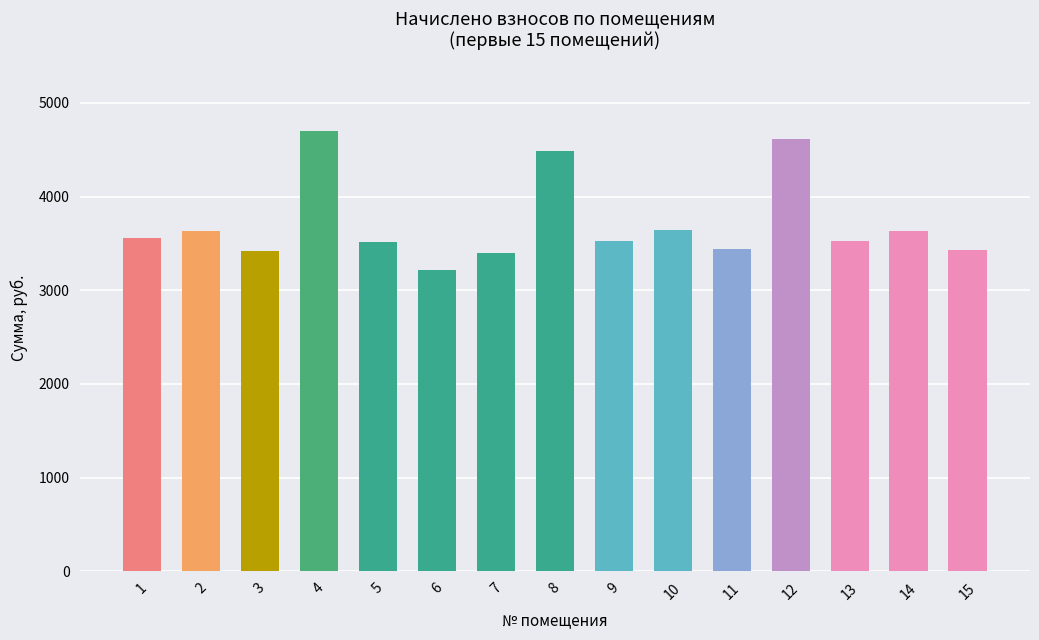

What is the difference between the maximum and second lowest values?

1302.7